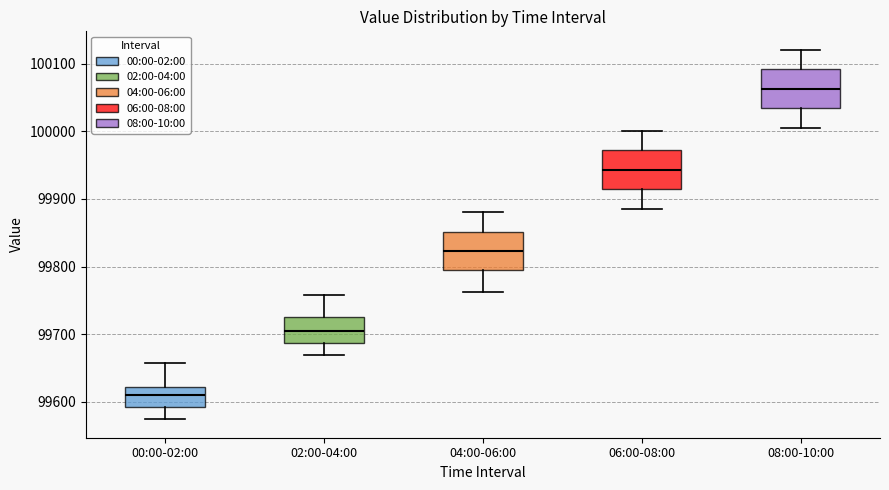

Reading left to right, read every box against the y-axis: the position of its median line, the range the box covers, and the ends of its whiskers. The values are not printed on the chart, so give them approximately, as read against the axis.

00:00-02:00: median 99610, box 99590 to 99620, whiskers 99570 to 99660
02:00-04:00: median 99700, box 99690 to 99730, whiskers 99670 to 99760
04:00-06:00: median 99820, box 99790 to 99850, whiskers 99760 to 99880
06:00-08:00: median 99940, box 99910 to 99970, whiskers 99890 to 100000
08:00-10:00: median 100060, box 100030 to 100090, whiskers 100010 to 100120